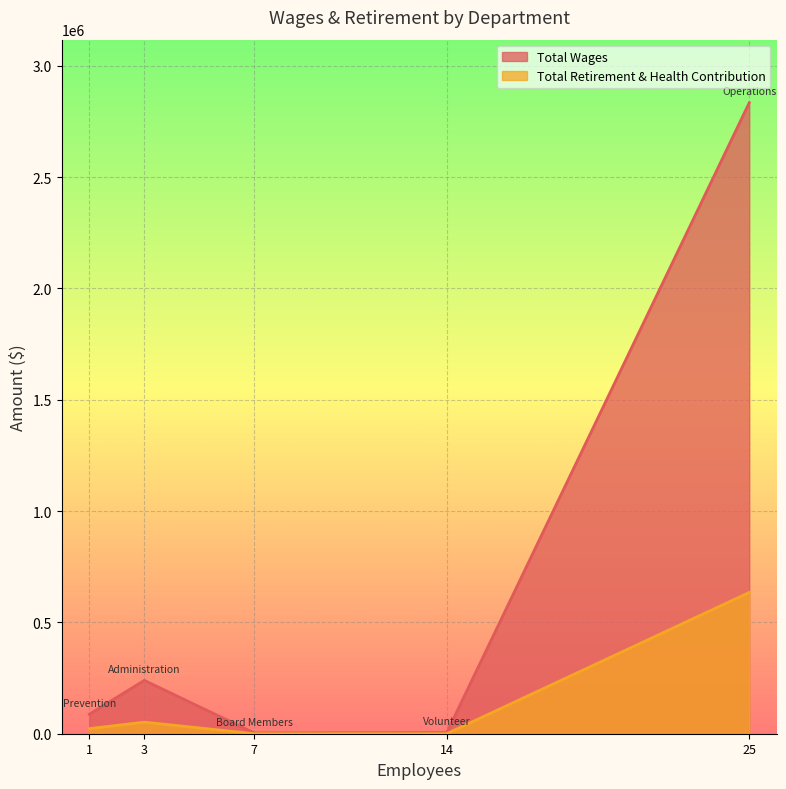

What is the lowest value of the Total Wages series?

3250